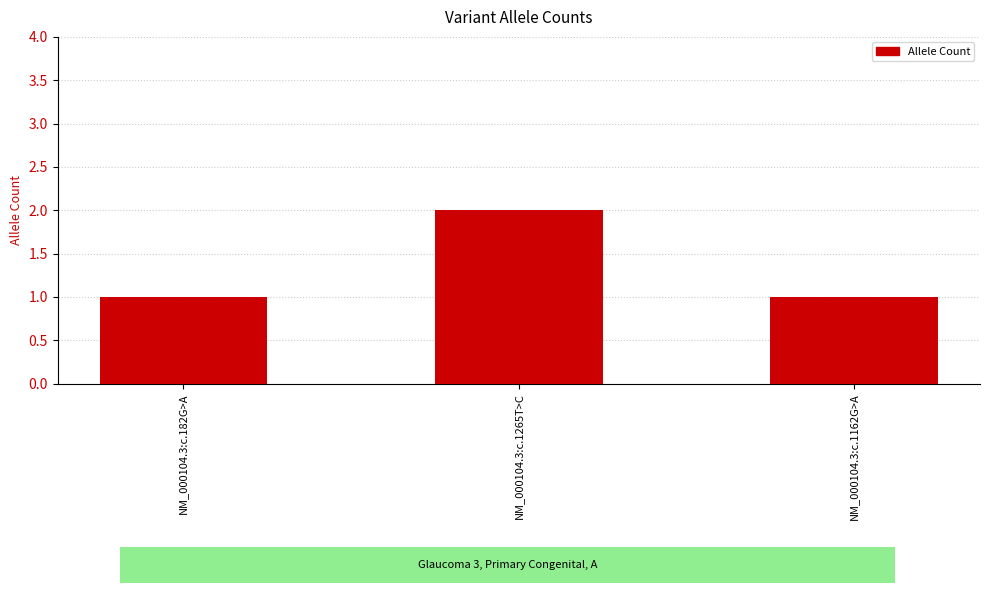

What is the ratio of the value at NM_000104.3:c.182G>A to the value at NM_000104.3:c.1162G>A?

1.0